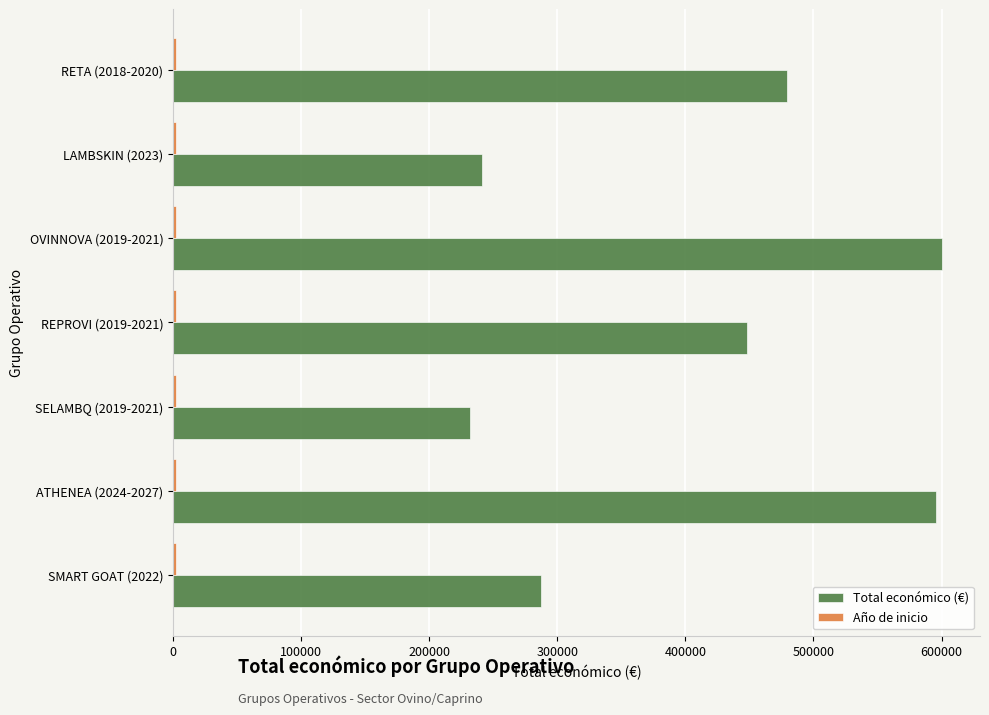

At how many categories does at least one series exceed 299630?

4